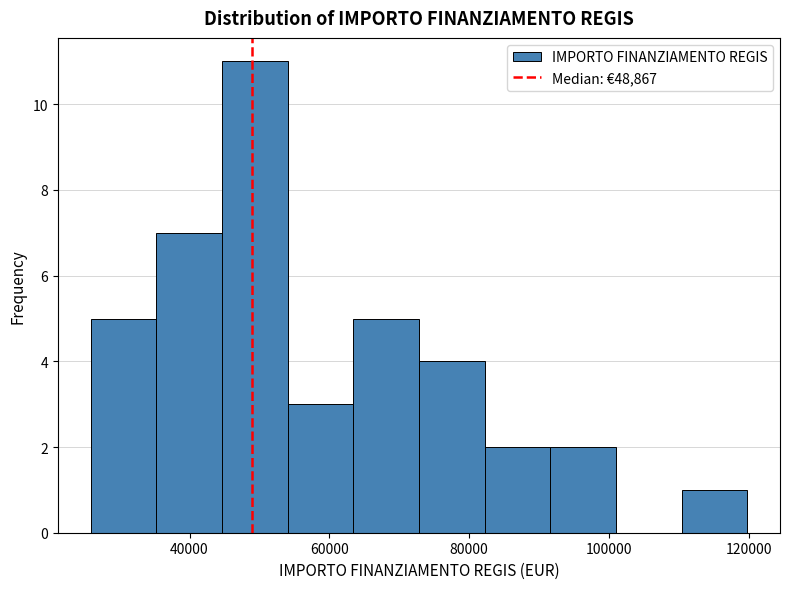

Over which range of the x-axis is the bar tallest?

44000 to 54000